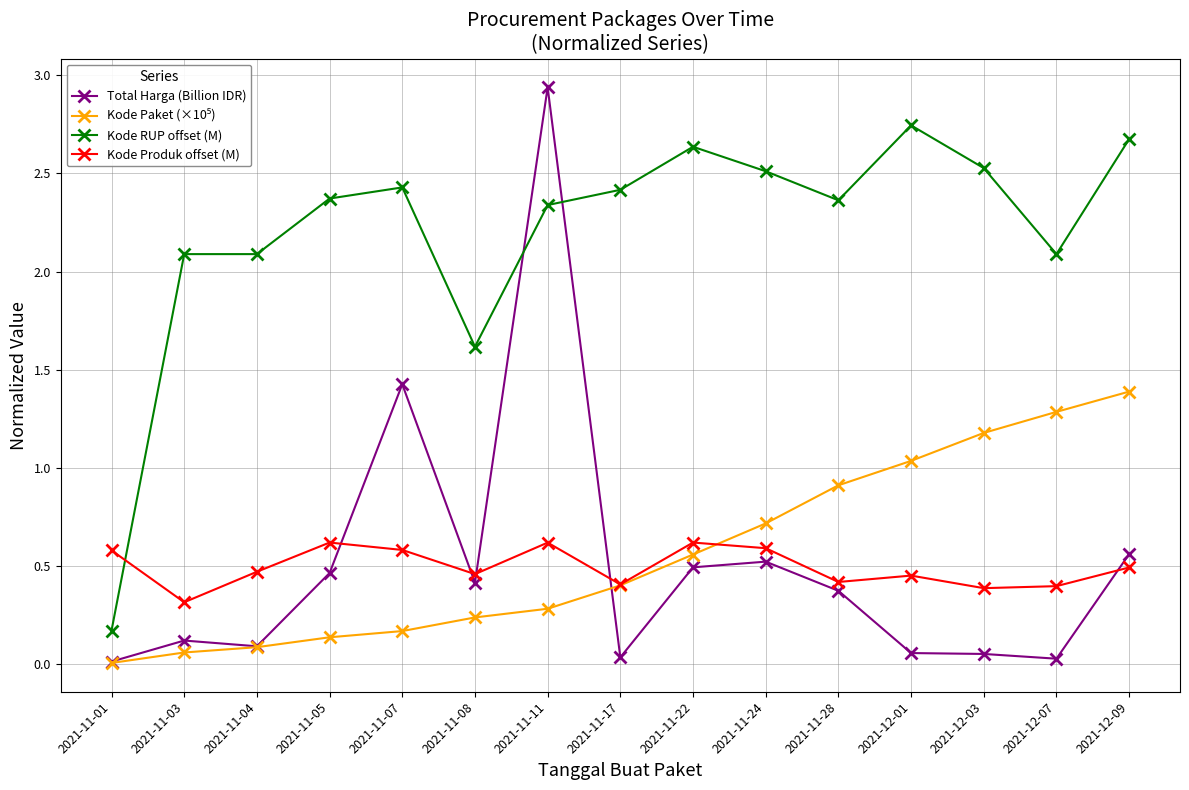

Which category has the highest value across all series?

2021-11-11